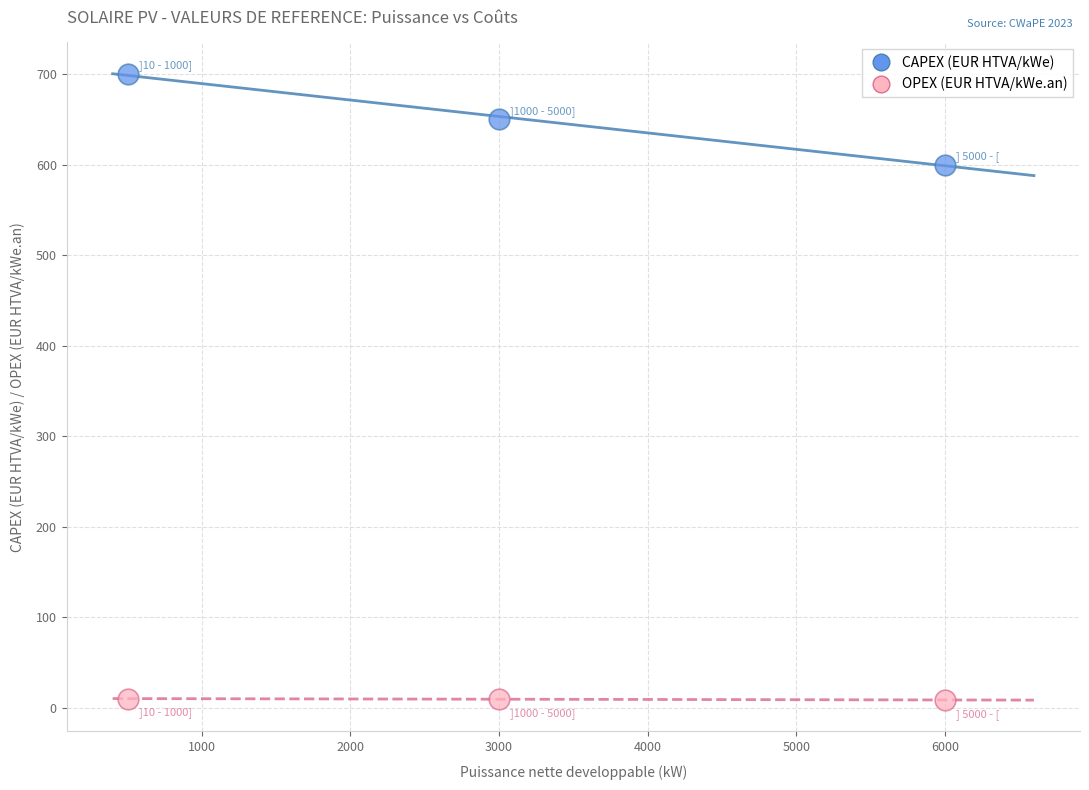

Across all series, what Y value is closest to 354?

600.0